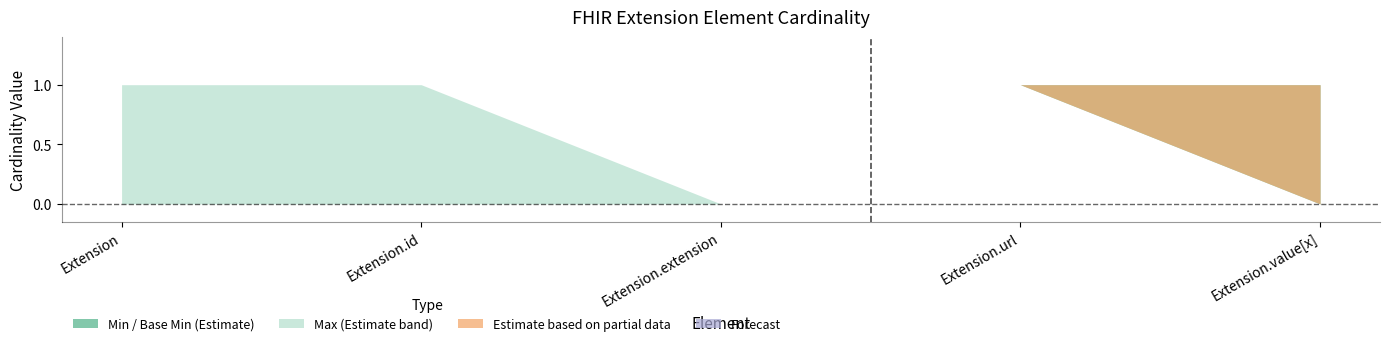

What is the label of the 1st point from the right?

Extension.value[x]